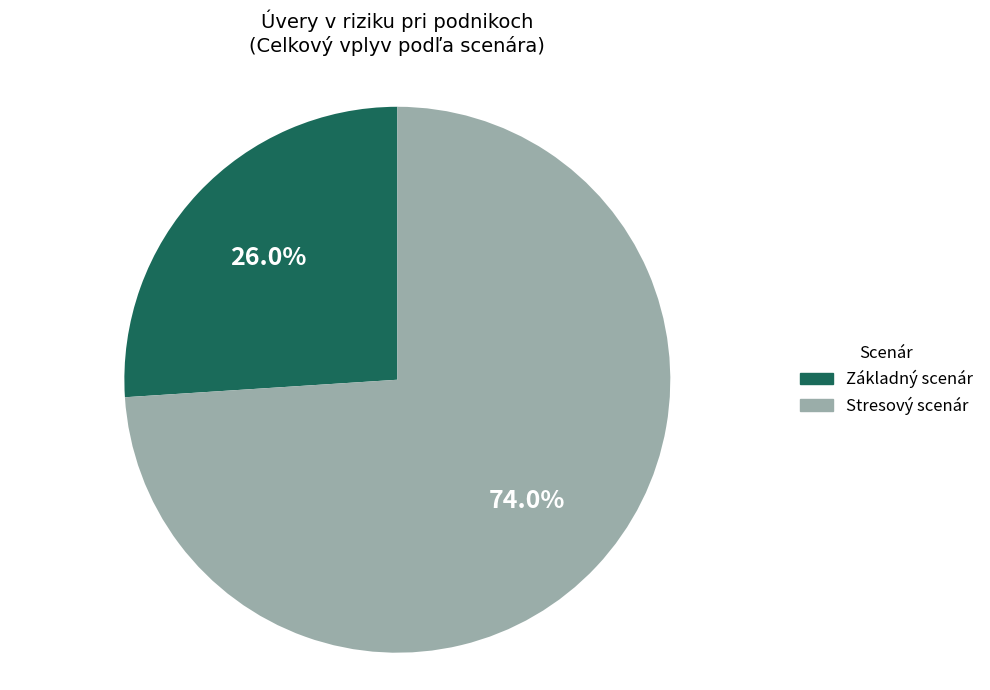

Combined, what portion of the pie is Stresový scenár and Základný scenár?

100.0%